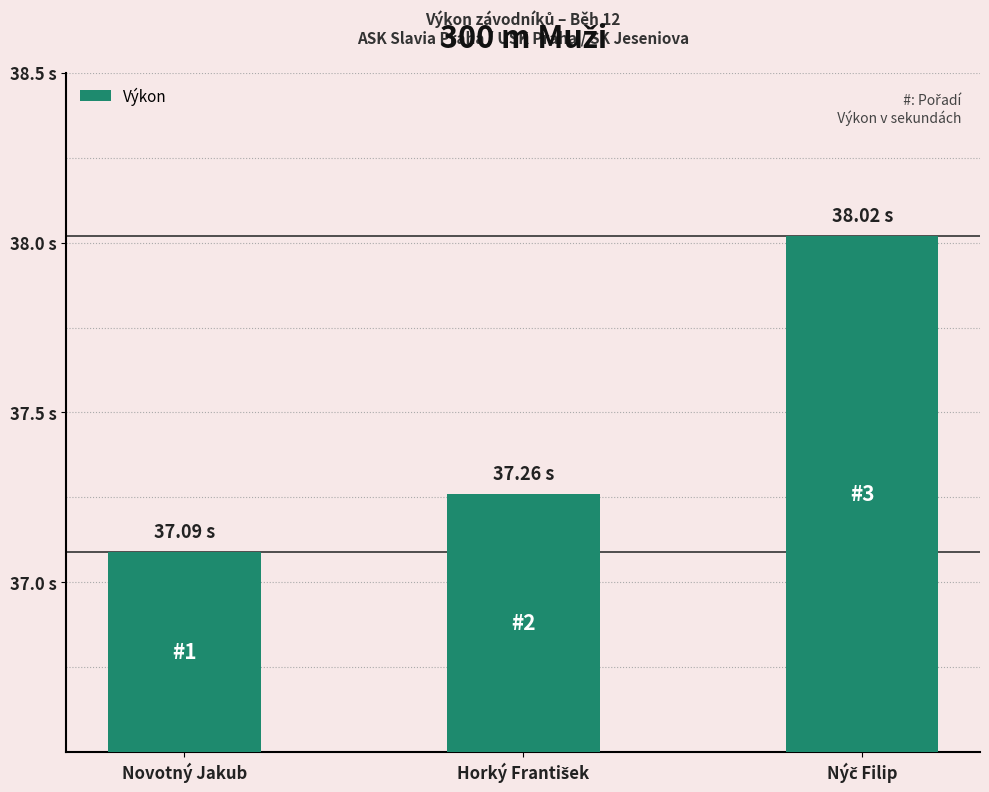

Count the number of categories in the chart.

3